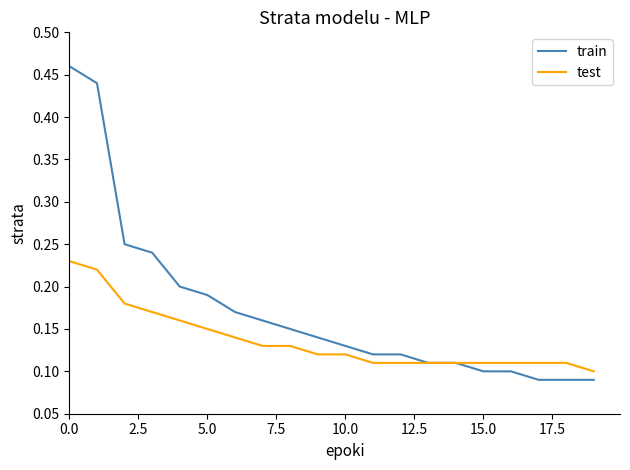

Which series has the largest range (max minus min)?

train